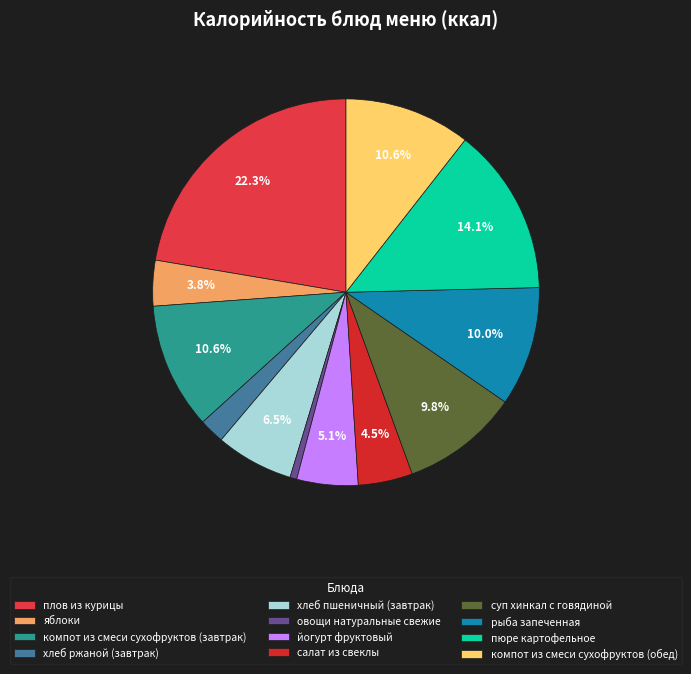

To the nearest percent, what percentage of the pie is пюре картофельное?

14%